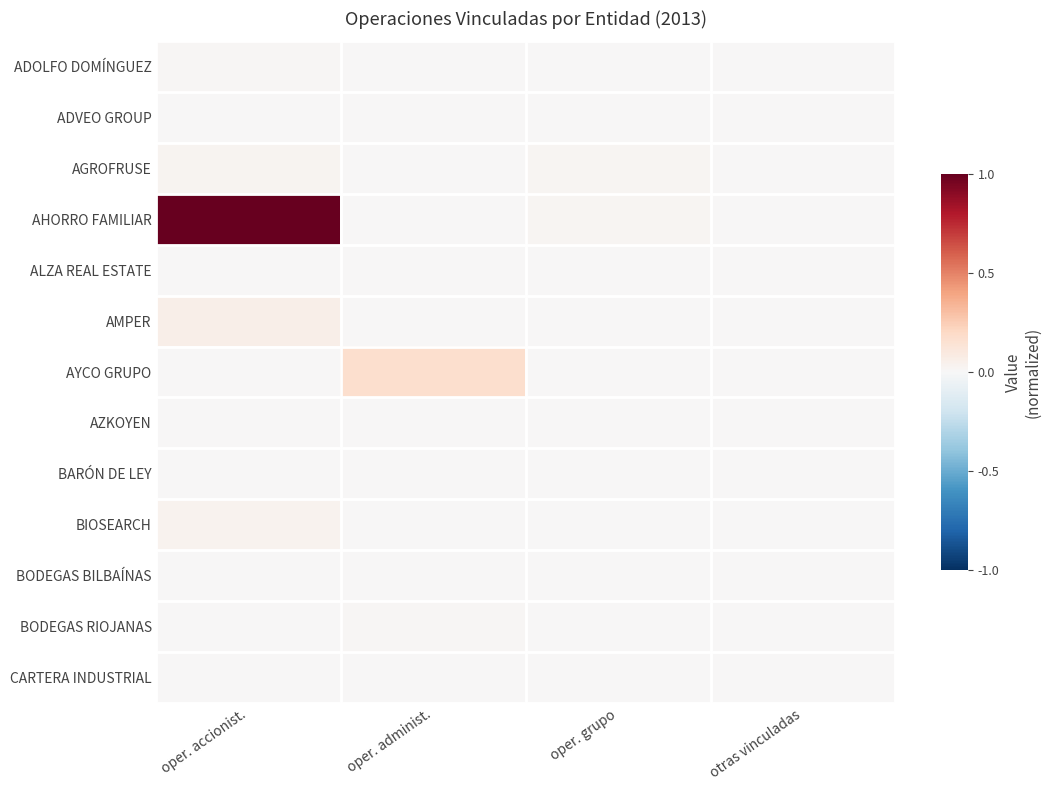

Which series has the largest total across all categories?

AHORRO FAMILIAR